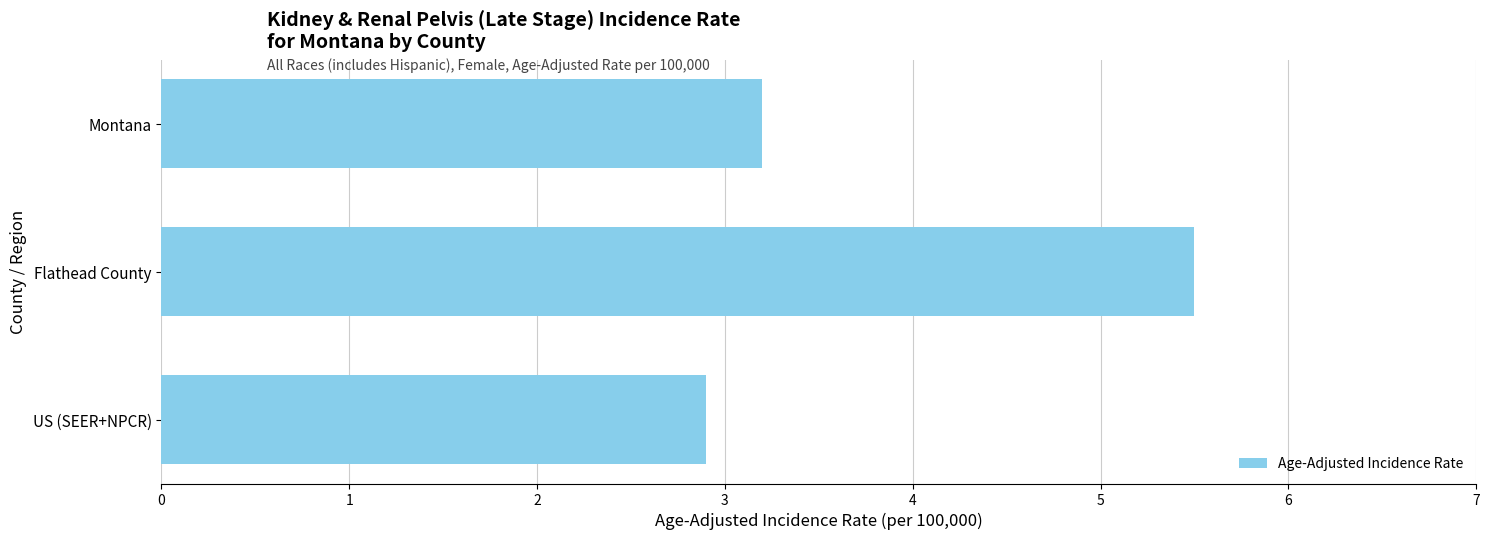

Reading top to bottom, extract all data points from this chart.

3.2	5.5	2.9